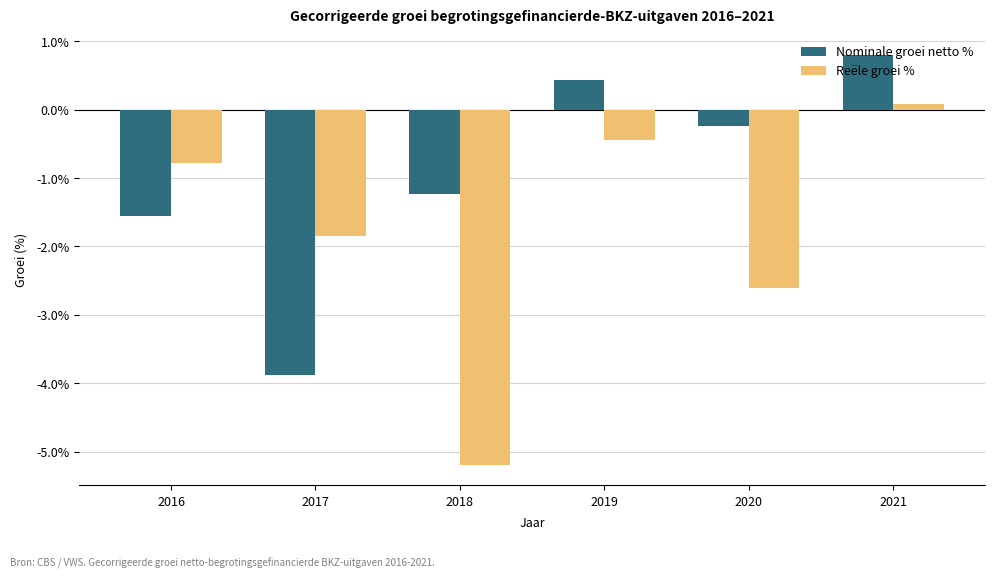

Does the chart contain any negative values?

Yes